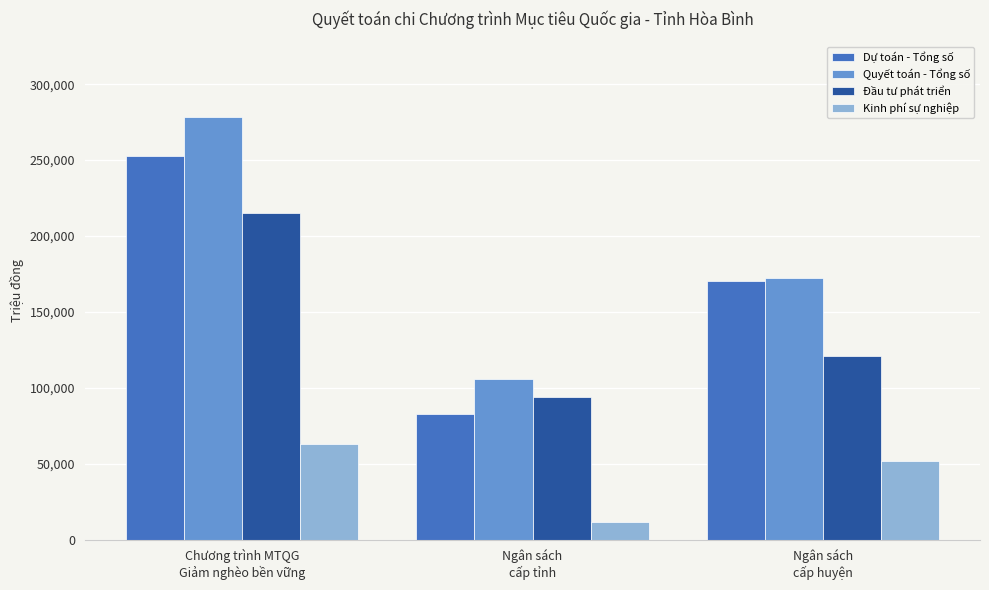

True or false: Đầu tư phát triển has a value of 162285.2 at Ngân sách
cấp huyện.

False